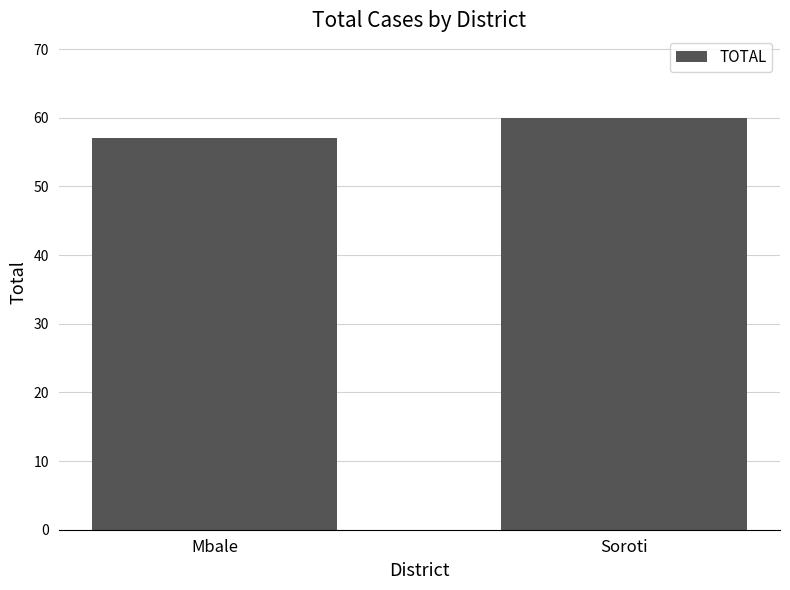

List the labels in order of value, smallest first.

Mbale, Soroti